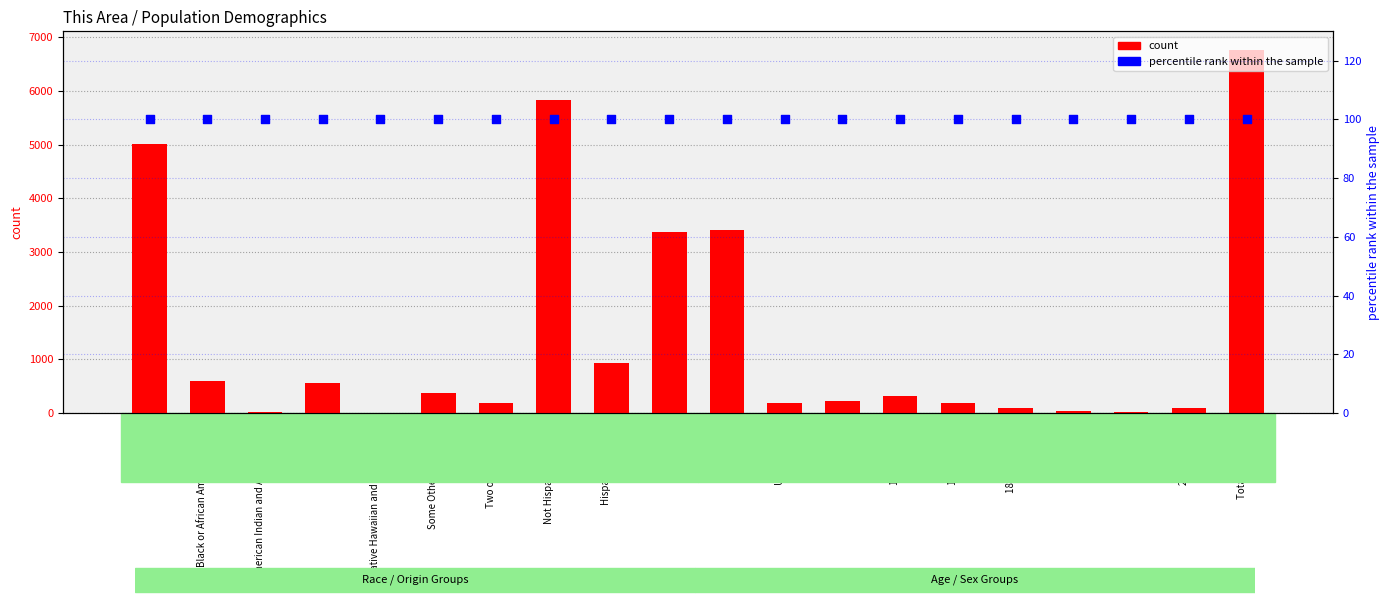

What are all the series names shown in the legend?

count, percentile rank within the sample